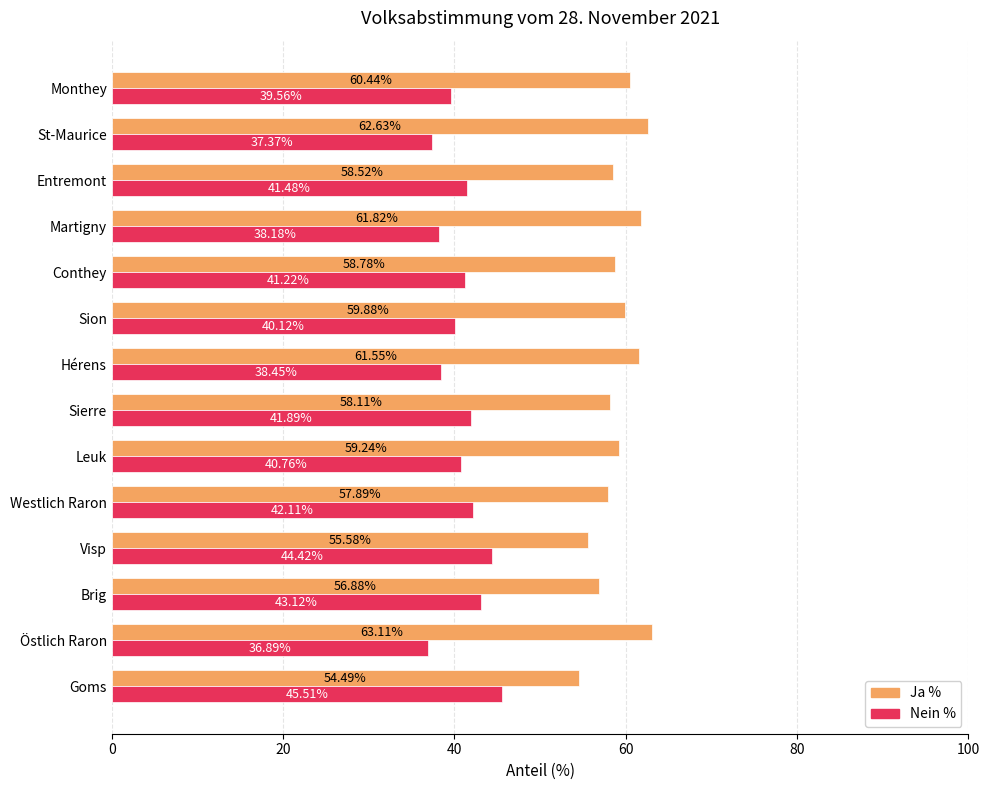

How many data points in Nein % are less than 41?

7